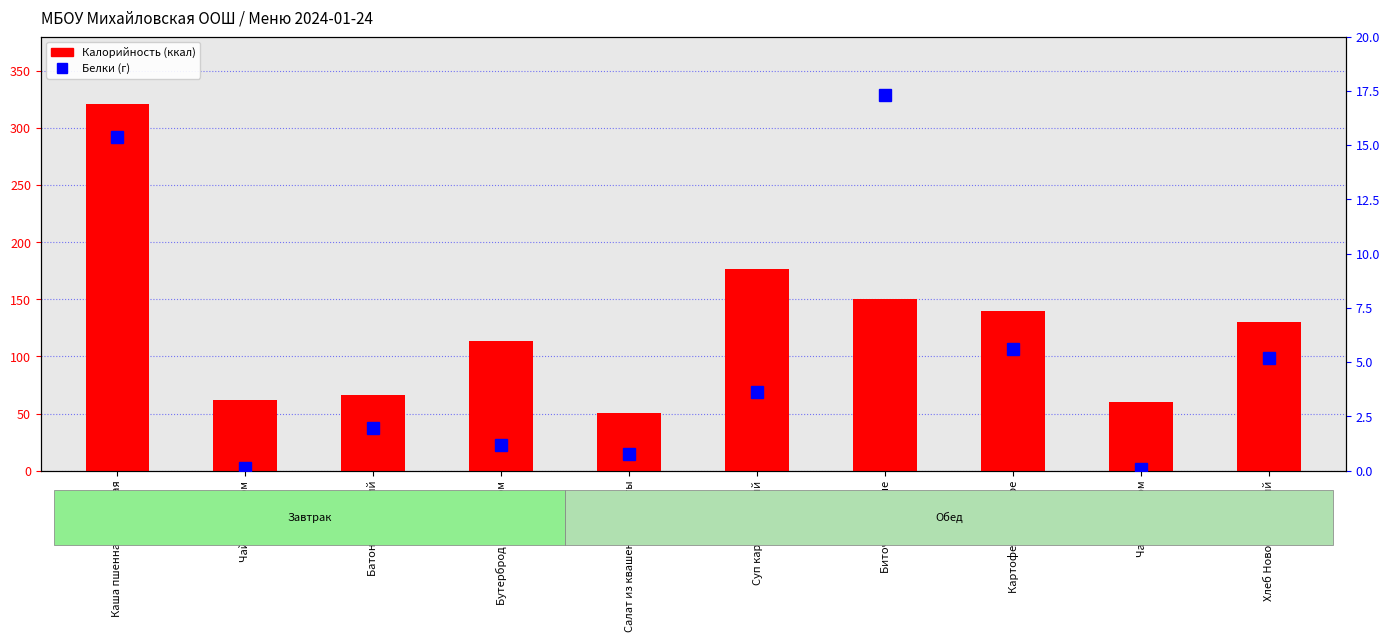

At which category is the sum across all series the highest?

Каша пшенная молочная